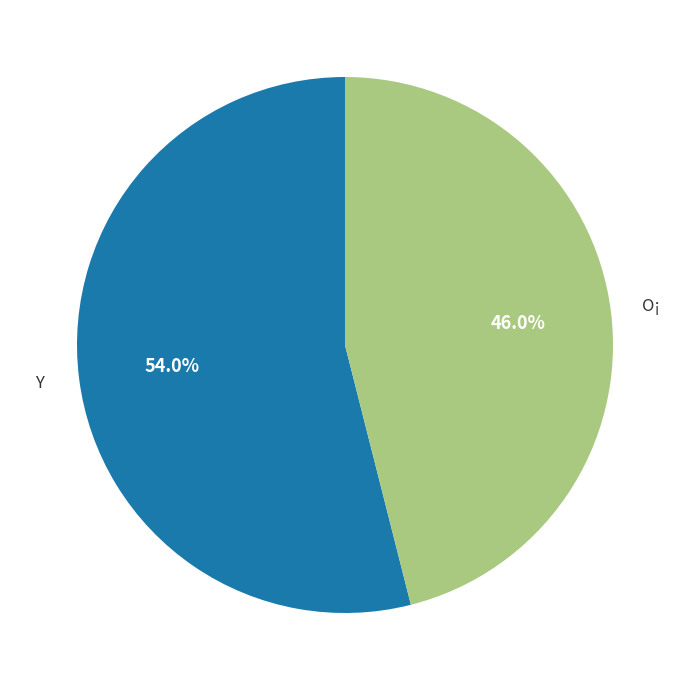

Is there a majority slice in this chart?

Yes